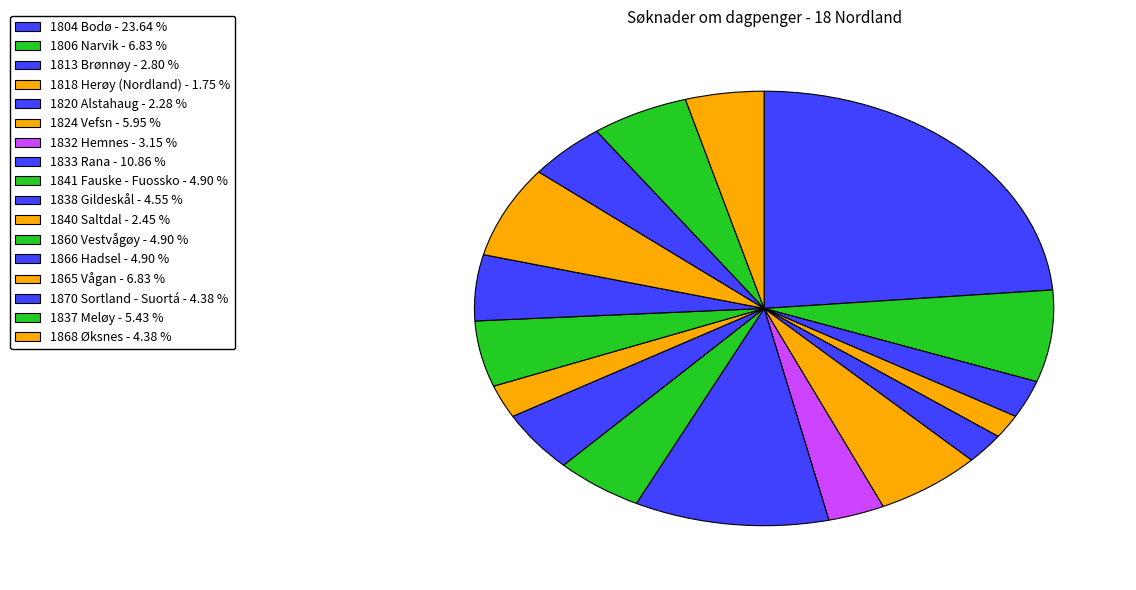

Count the number of slices in the pie.

17